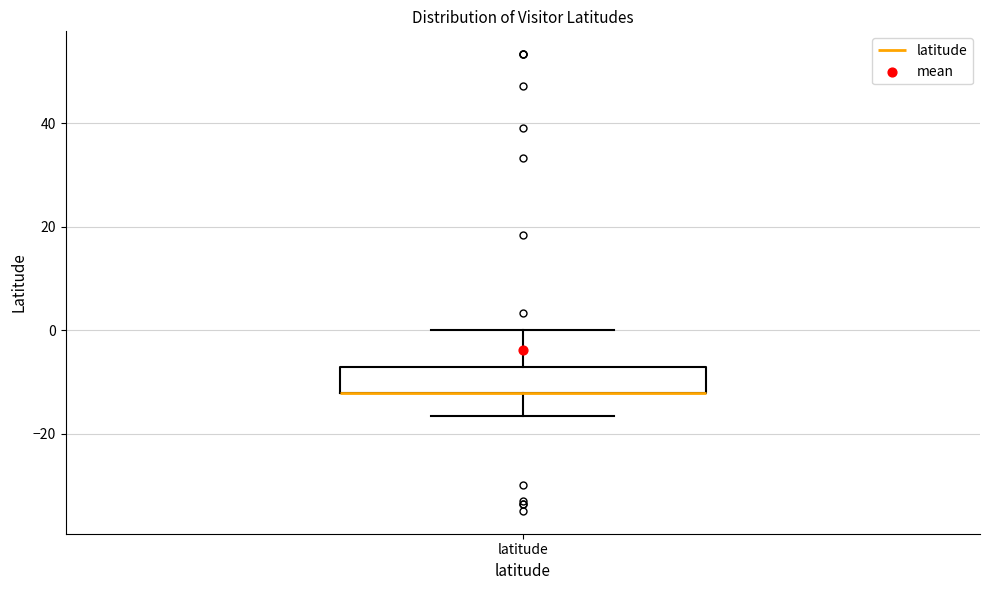

Where does the upper whisker of the box for latitude end on the y-axis? The values are not printed on the chart, so give them approximately, as read against the axis.

0